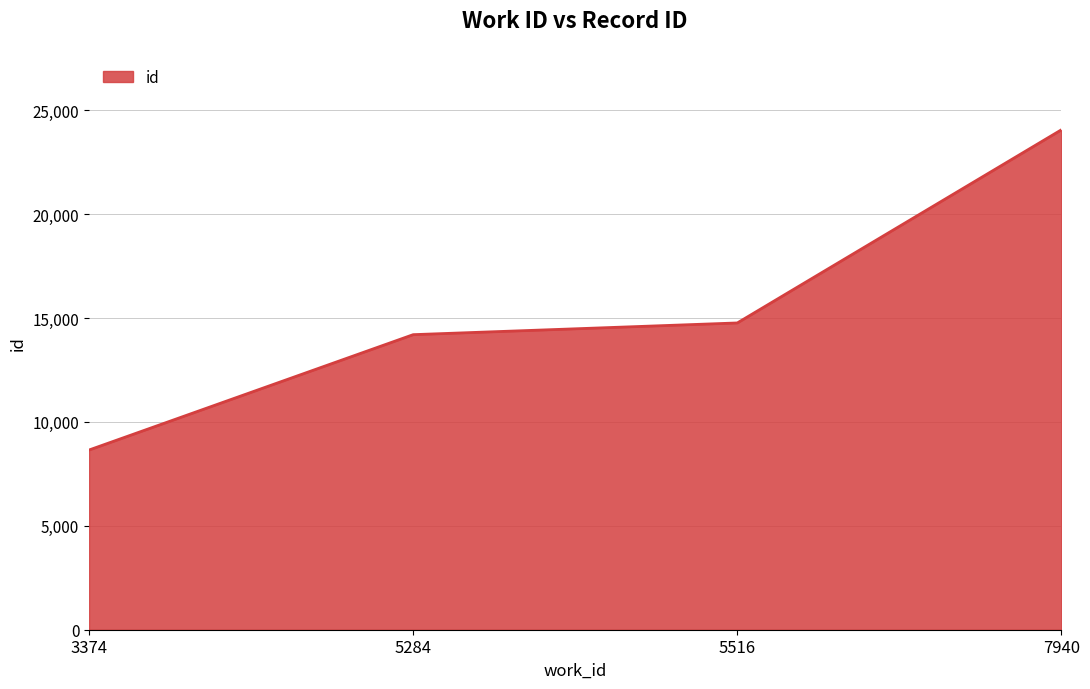

What is the maximum value shown in the chart?

24064